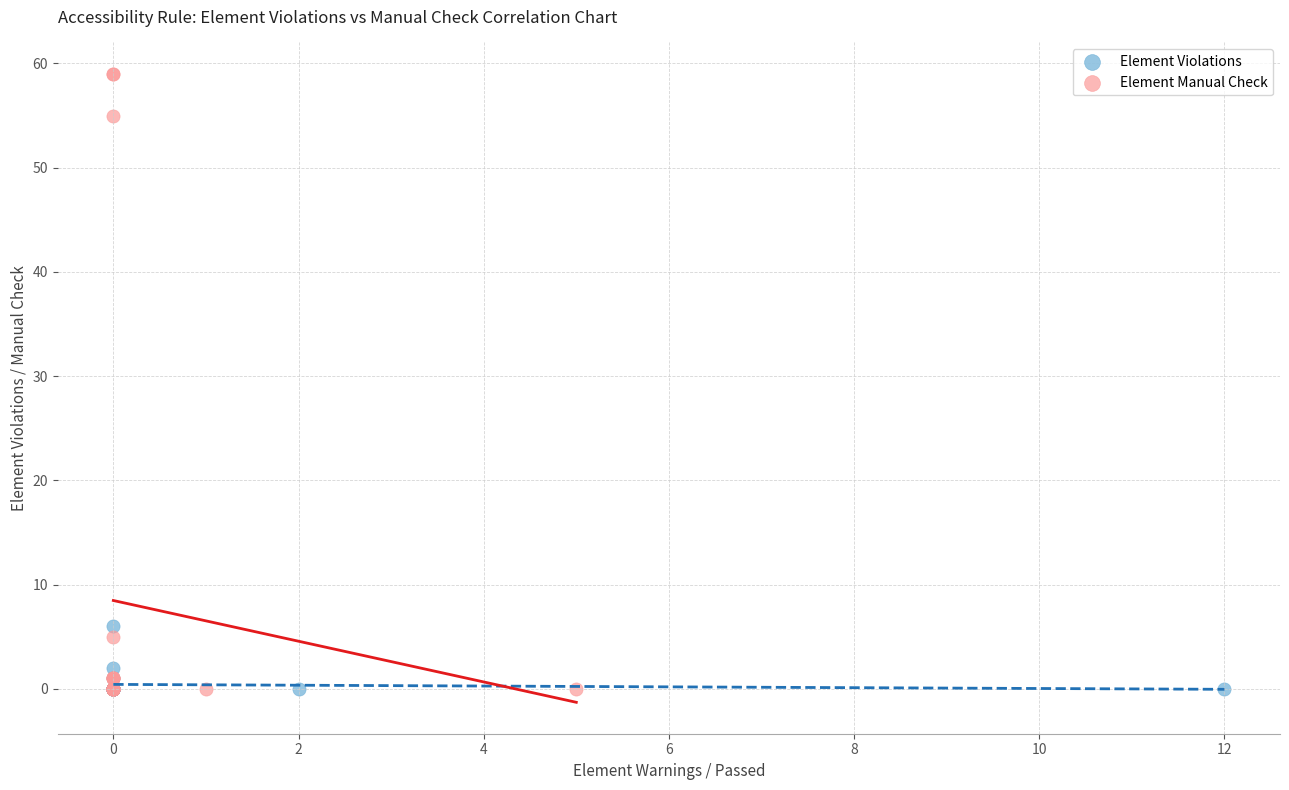

Which series reaches the maximum Y coordinate?

Element Manual Check